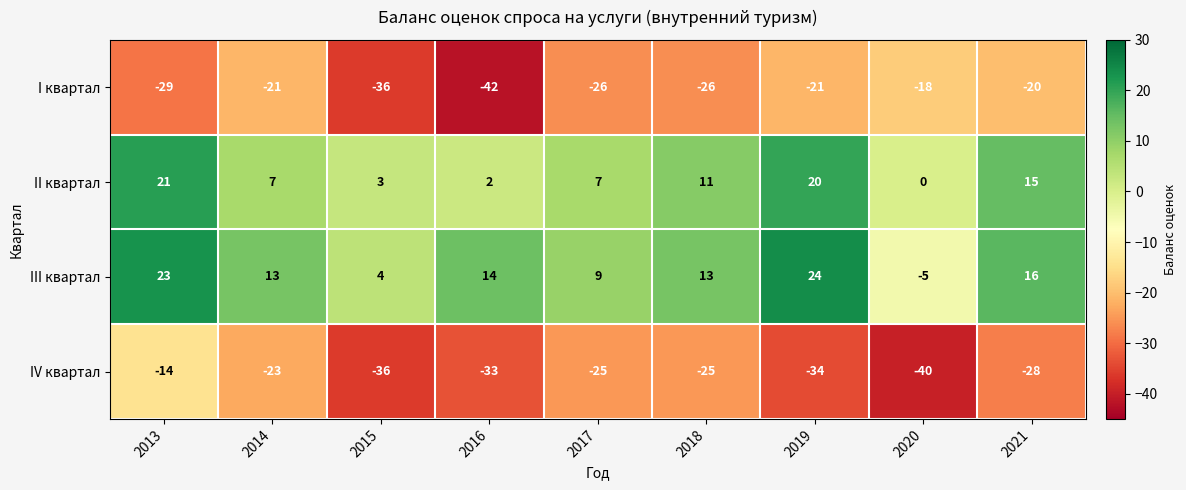

At how many categories does at least one series exceed 21?

2